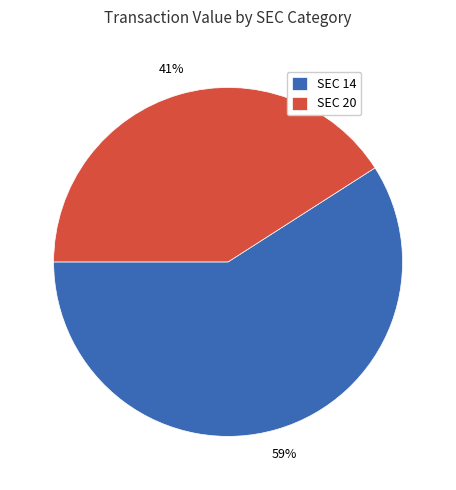

How many segments does this pie chart have?

2